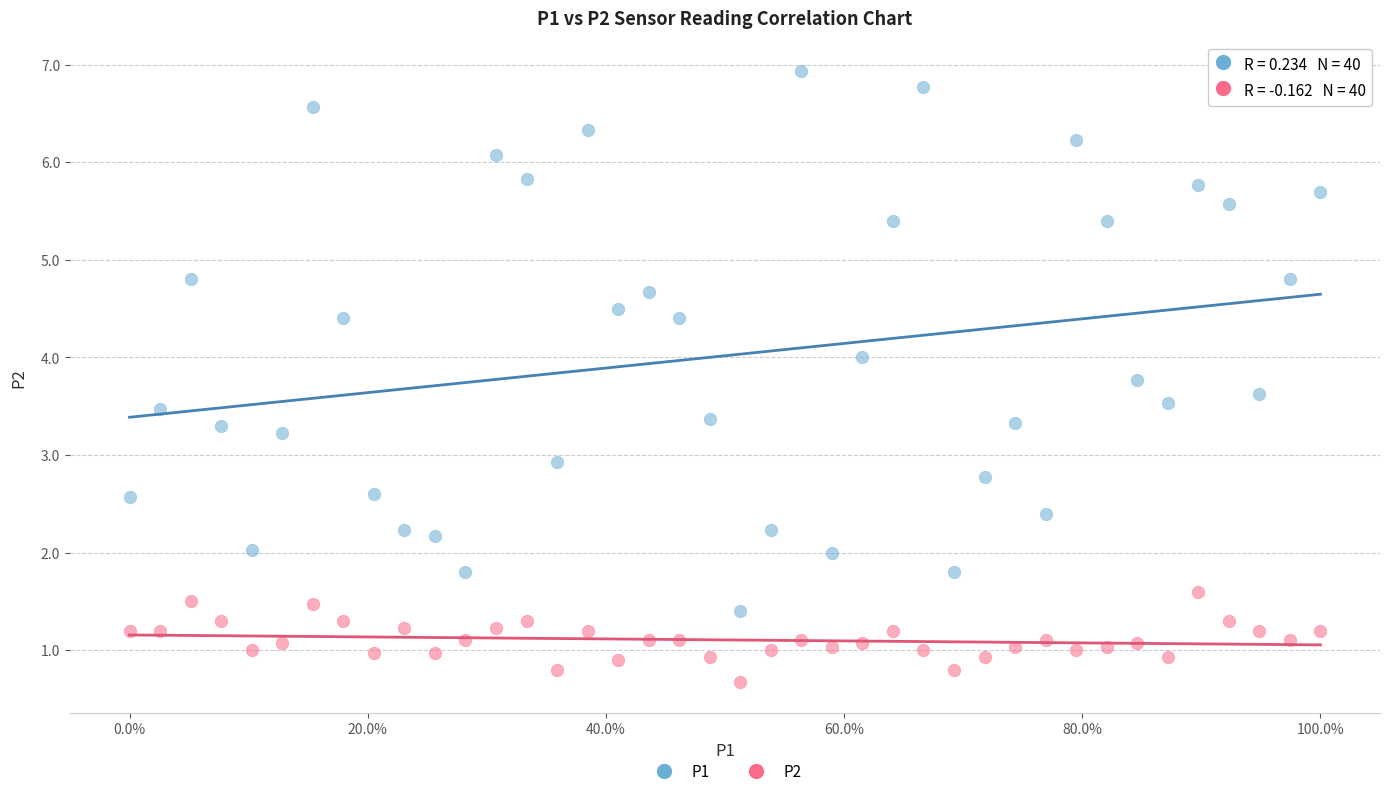

What are all the series names shown in the legend?

P1, P2